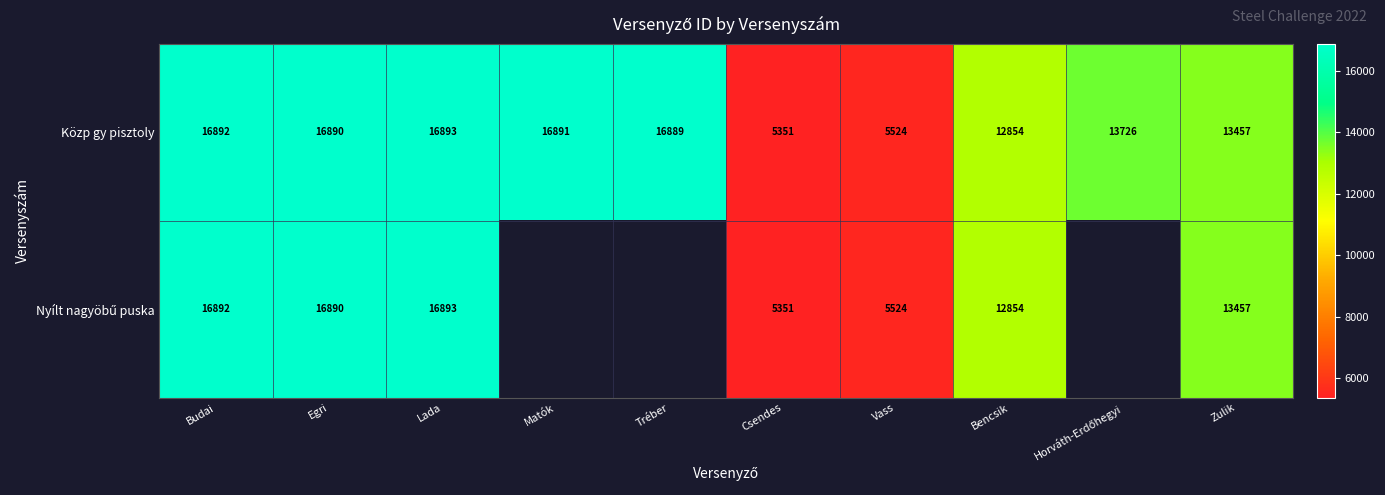

What is the greatest value displayed?

16893.0